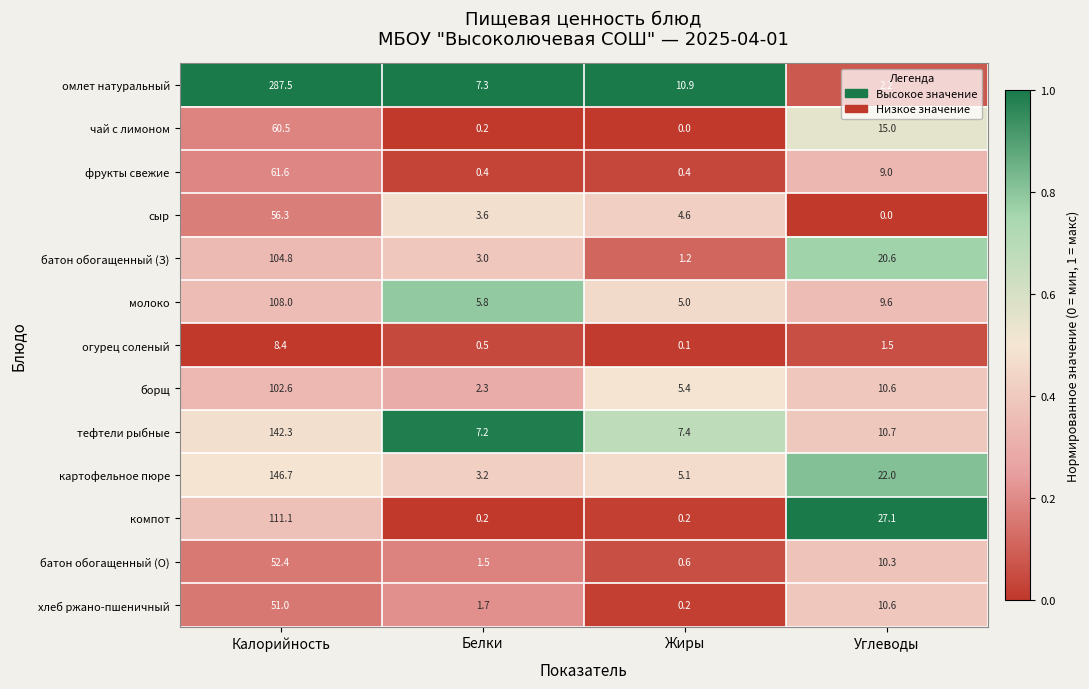

Between Калорийность and Углеводы, which series saw the biggest shift?

омлет натуральный